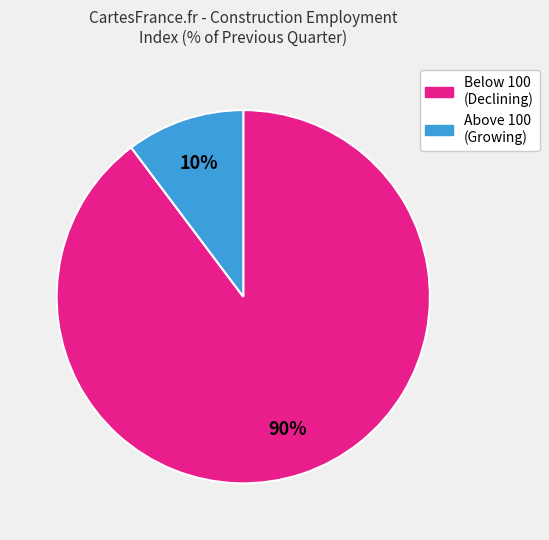

What is the smallest slice in the pie chart?

Above 100 (Growing)